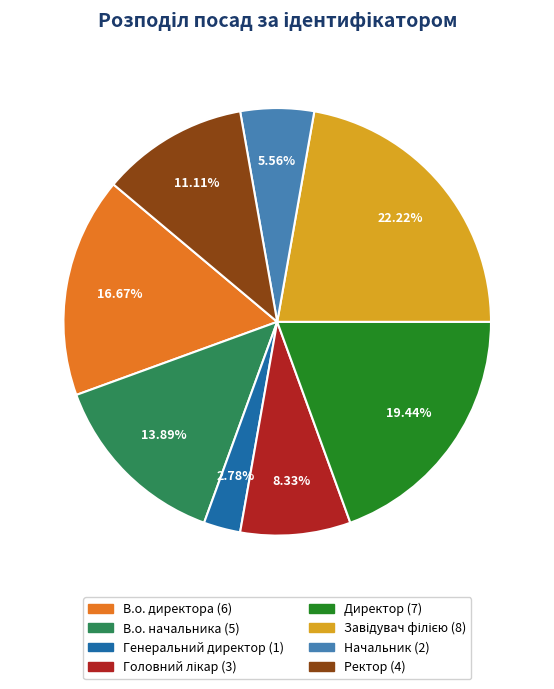

Is there a majority slice in this chart?

No